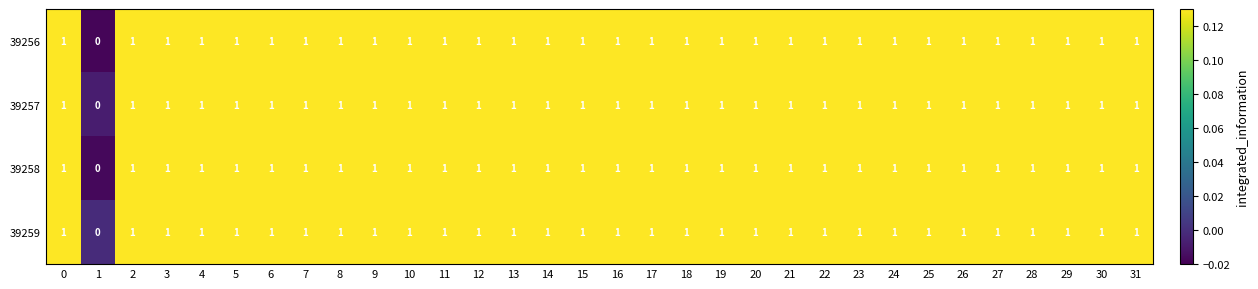

How many values in 39258 are above zero?

31